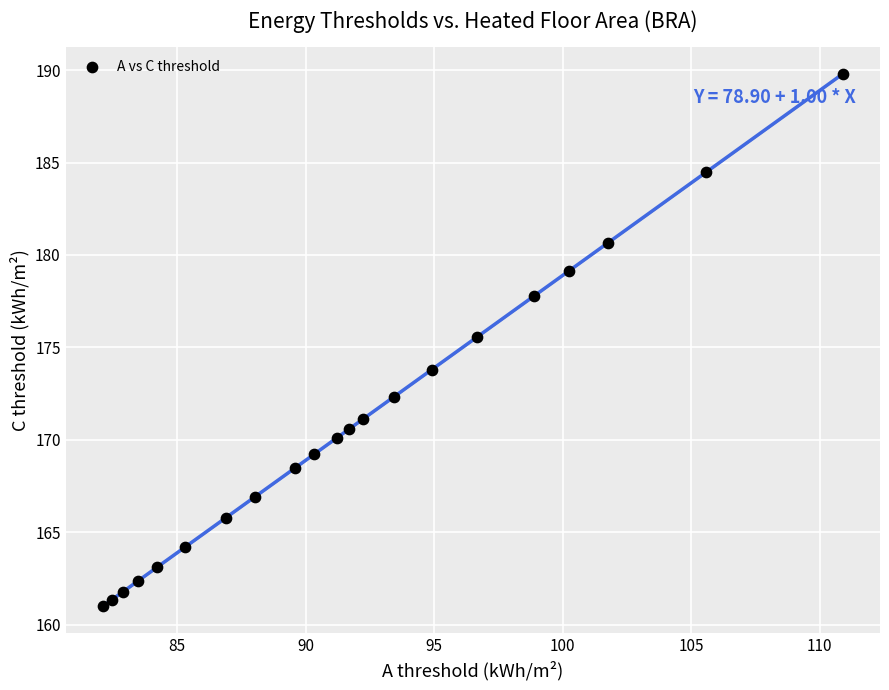

What Y value in the scatter plot is closest to 175?

175.6